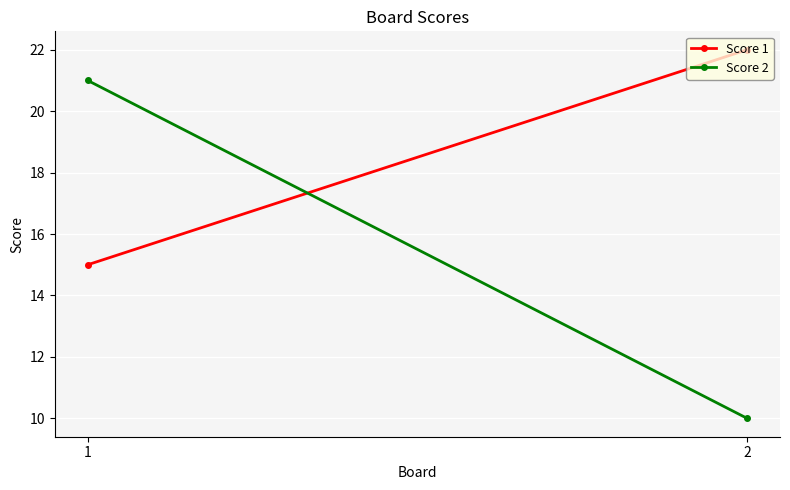

At which category is the sum across all series the highest?

1